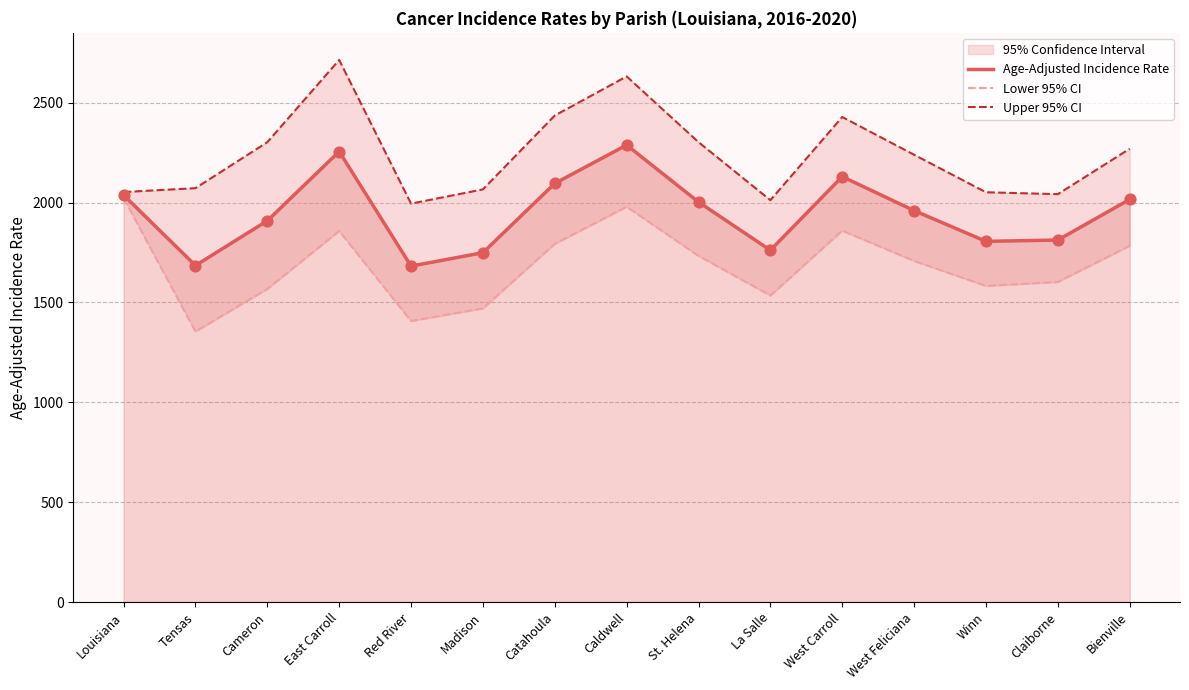

Is the value of Upper 95% CI at Bienville greater than the value of Lower 95% CI at Claiborne?

Yes